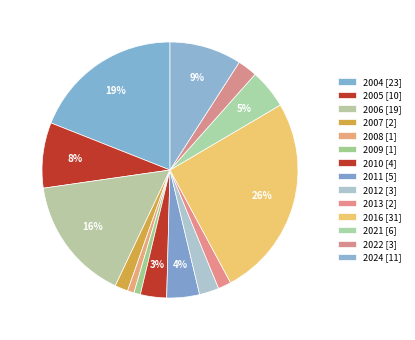

Does any single category account for the majority?

No